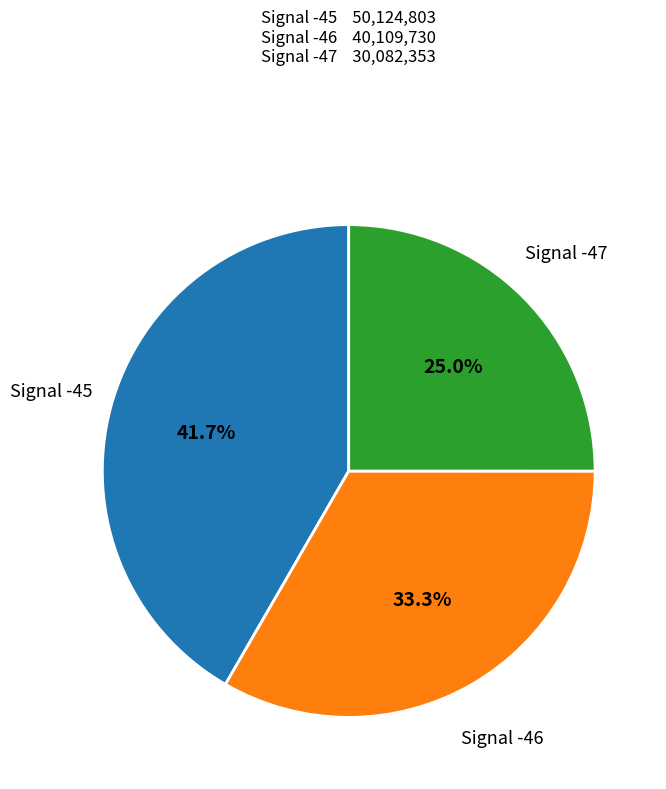

Is there any slice that represents more than half of the pie?

No